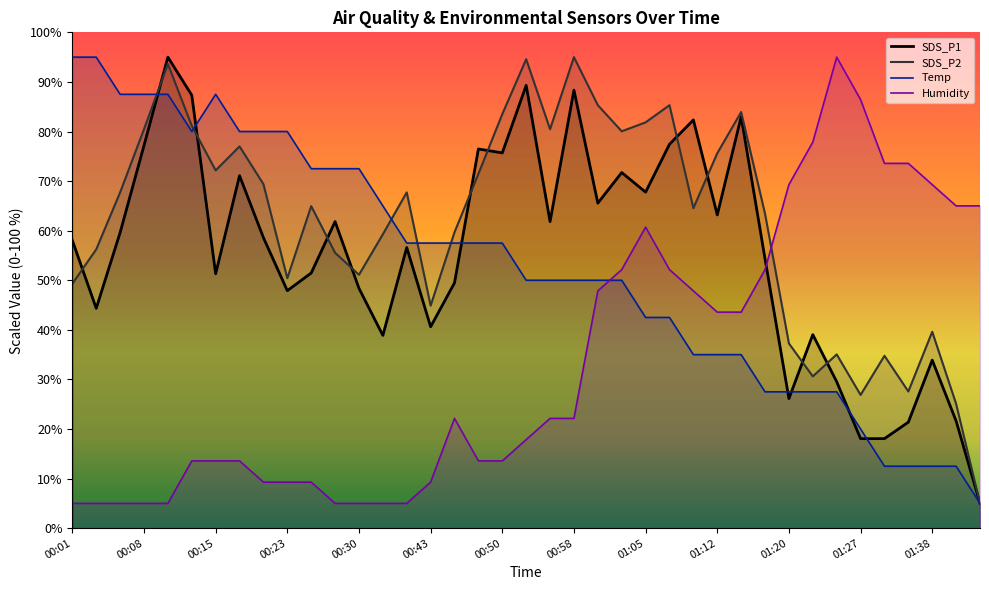

True or false: SDS_P2 and SDS_P1 intersect in this chart.

True